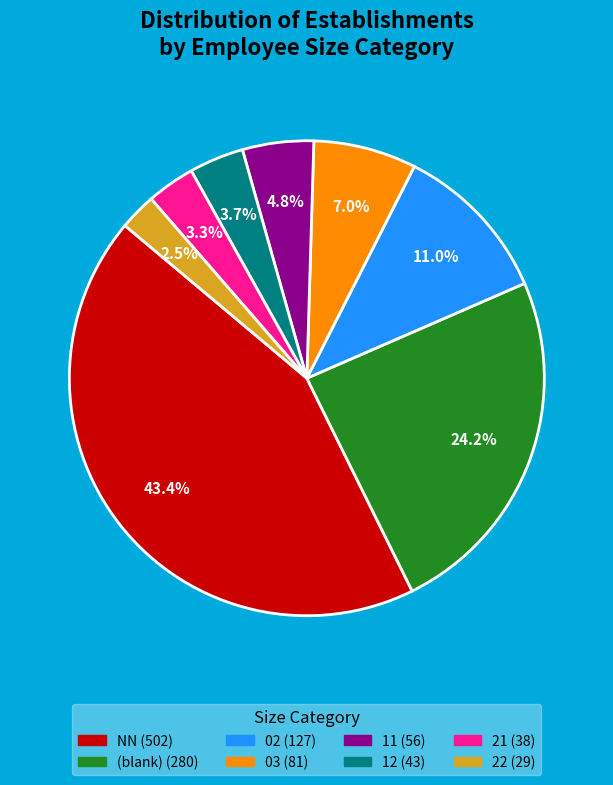

Does any single category account for the majority?

No